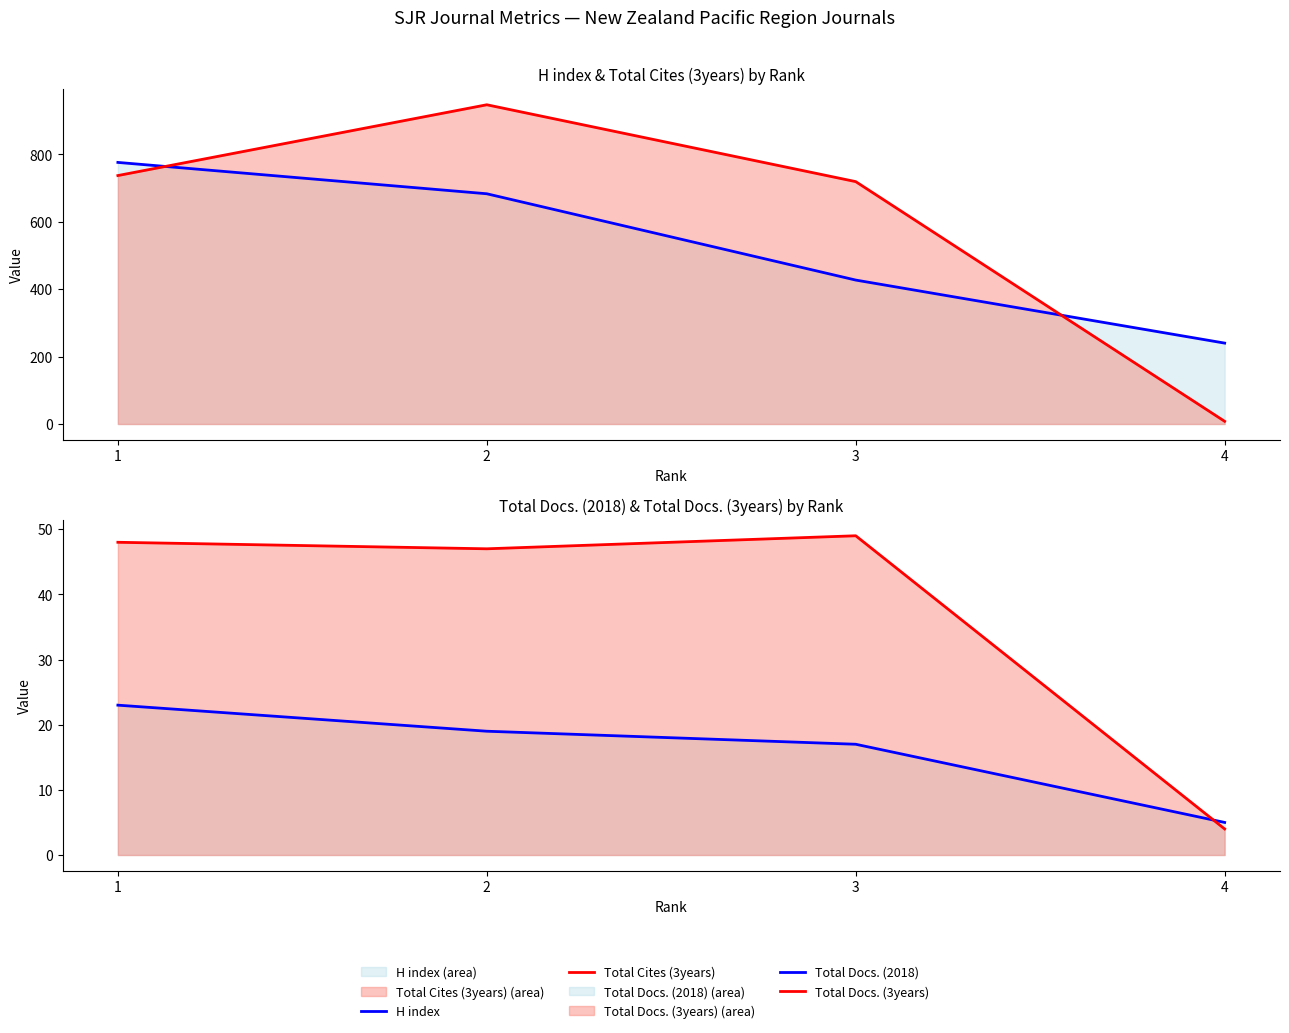

Where is H index nearest to the value 508?

3